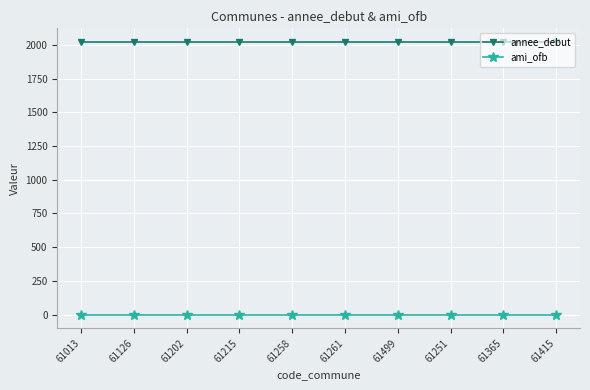

What is the value of the annee_debut point at the 7th from the left?

2021